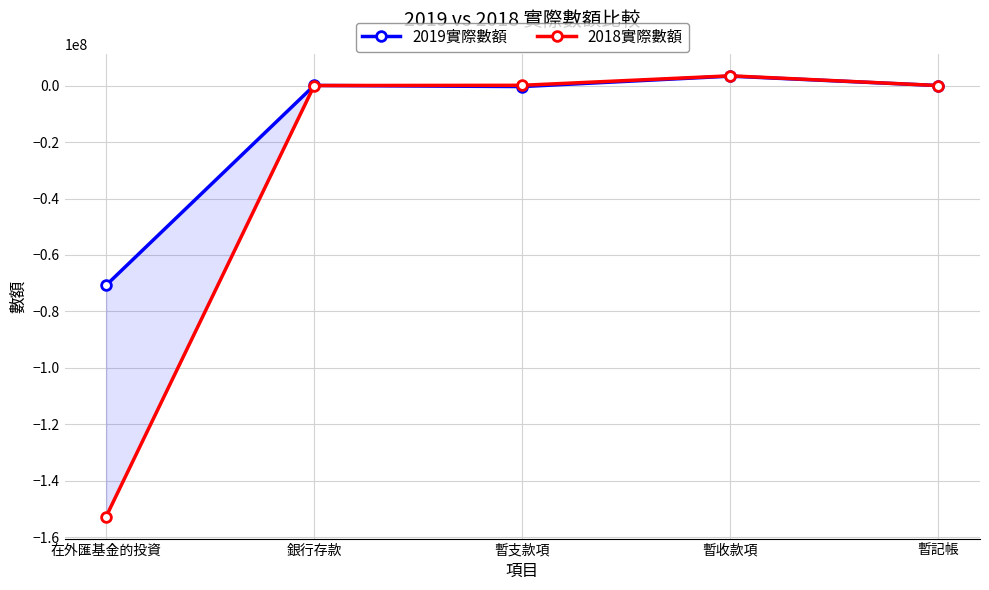

Which series ends up on top after the final intersection of 2018實際數額 and 2019實際數額?

2018實際數額